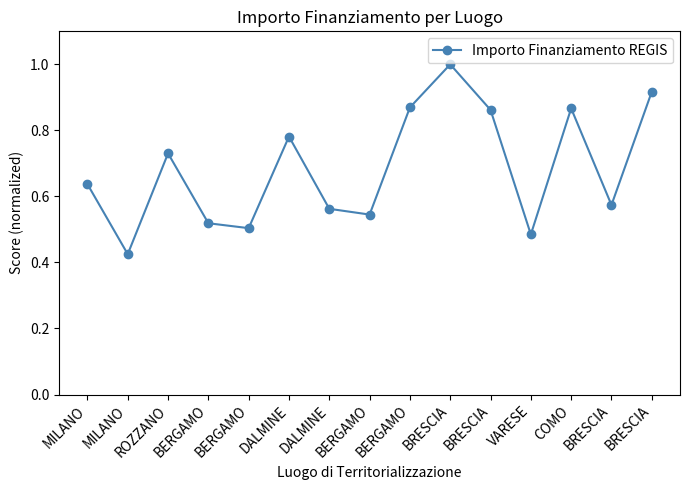

How many categories are shown in the chart?

15